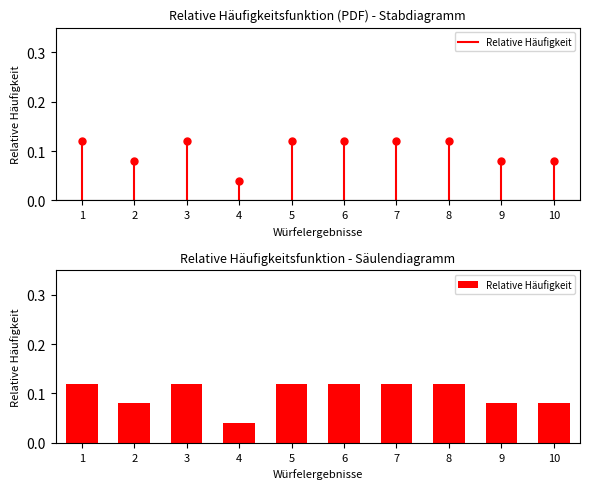

Where is the data nearest to the value 0?

4